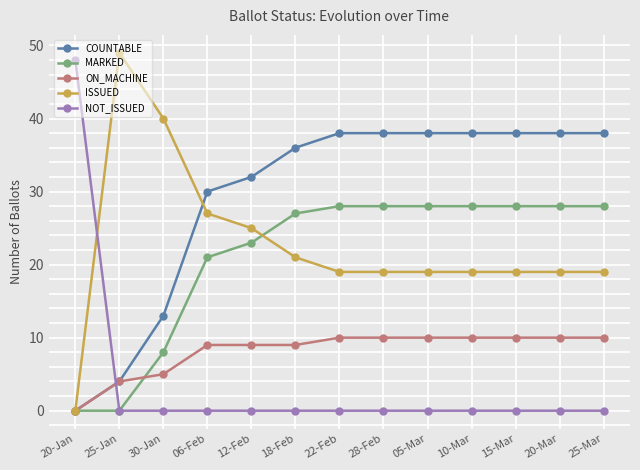

What is the spread (max minus min) of values at 15-Mar?

38